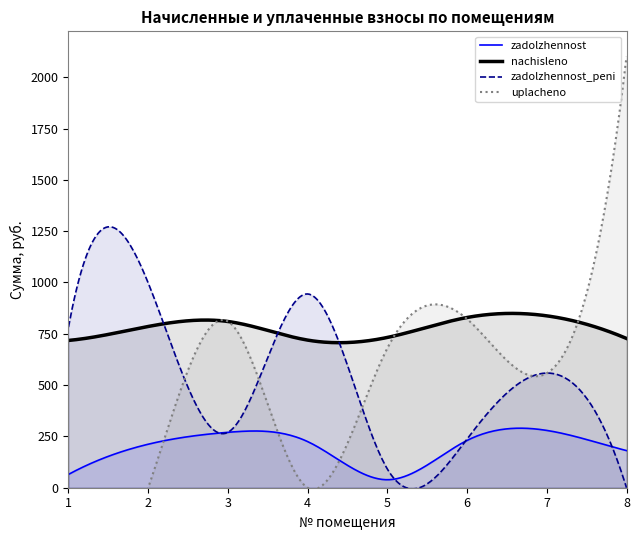

What is the minimum value for zadolzhennost?

38.9